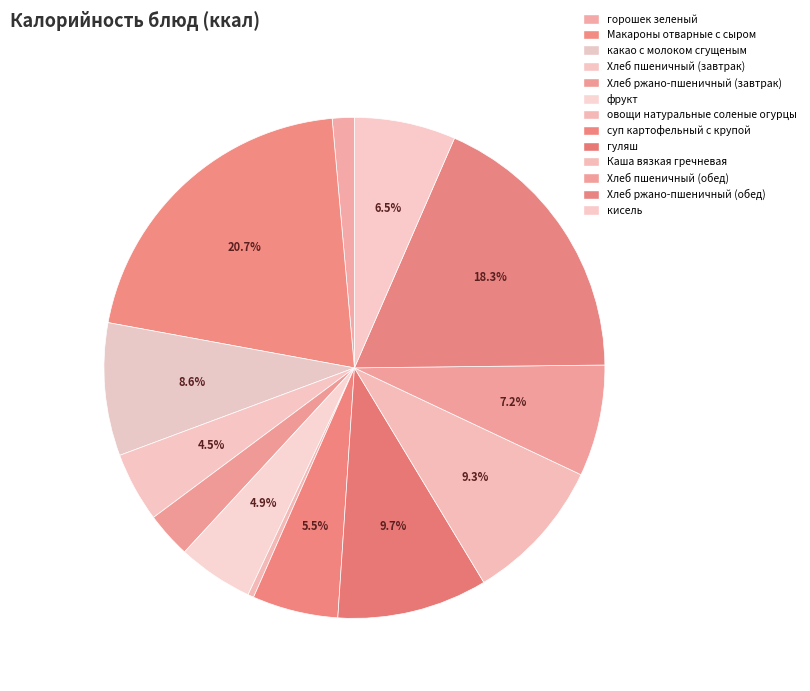

Is the sum of фрукт and Каша вязкая гречневая greater than half?

No